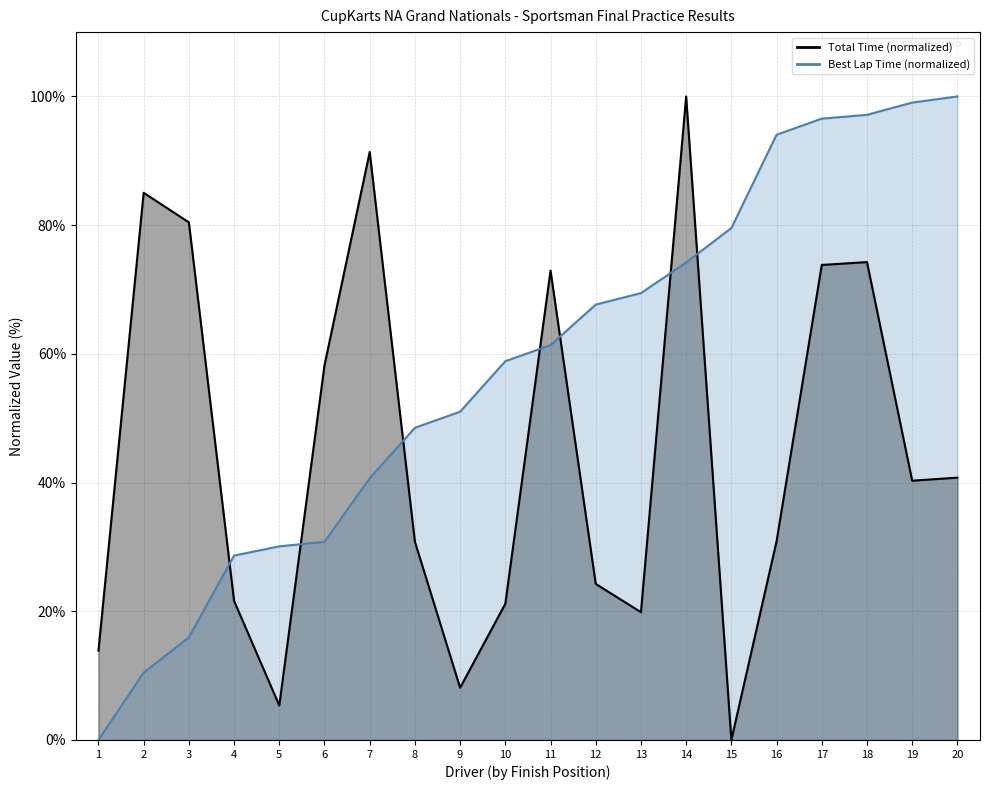

How many interior local peaks does the Total Time series have?

5